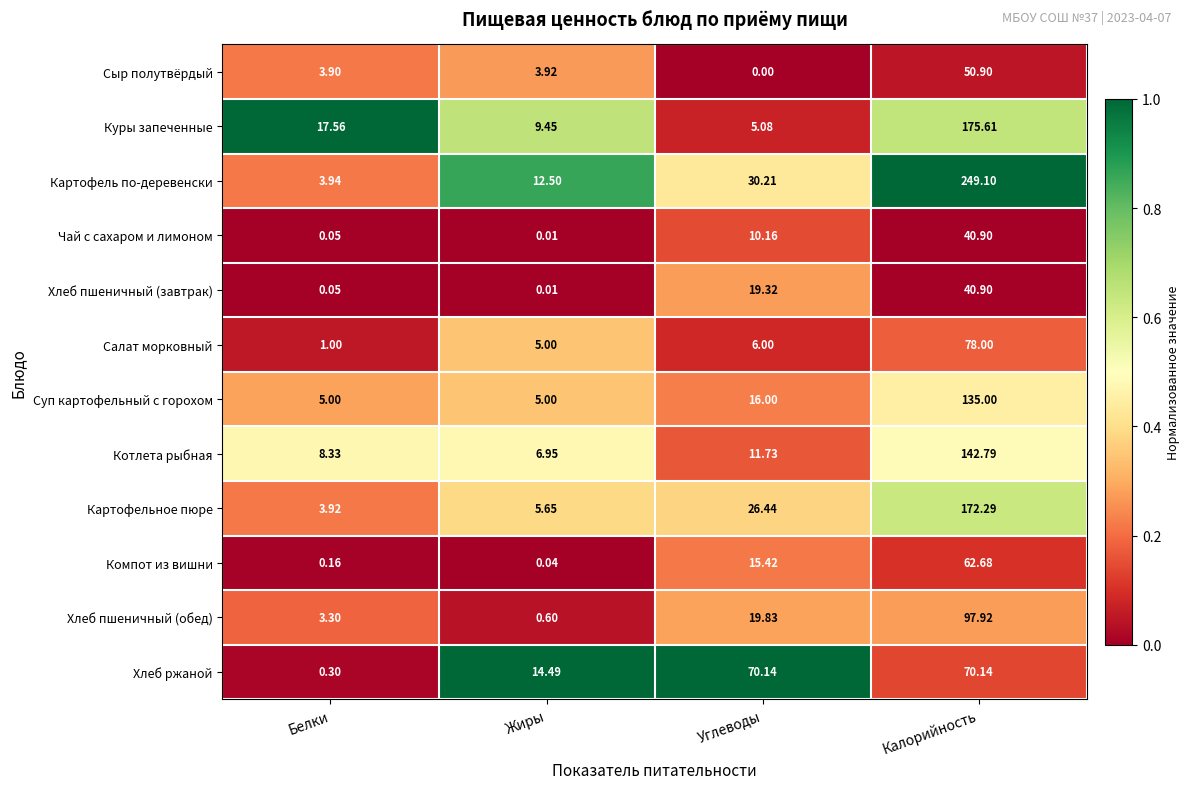

Rank the series at Углеводы from lowest to highest value.

Сыр полутвёрдый, Куры запеченные, Салат морковный, Чай с сахаром и лимоном, Котлета рыбная, Компот из вишни, Суп картофельный с горохом, Хлеб пшеничный (завтрак), Хлеб пшеничный (обед), Картофельное пюре, Картофель по-деревенски, Хлеб ржаной